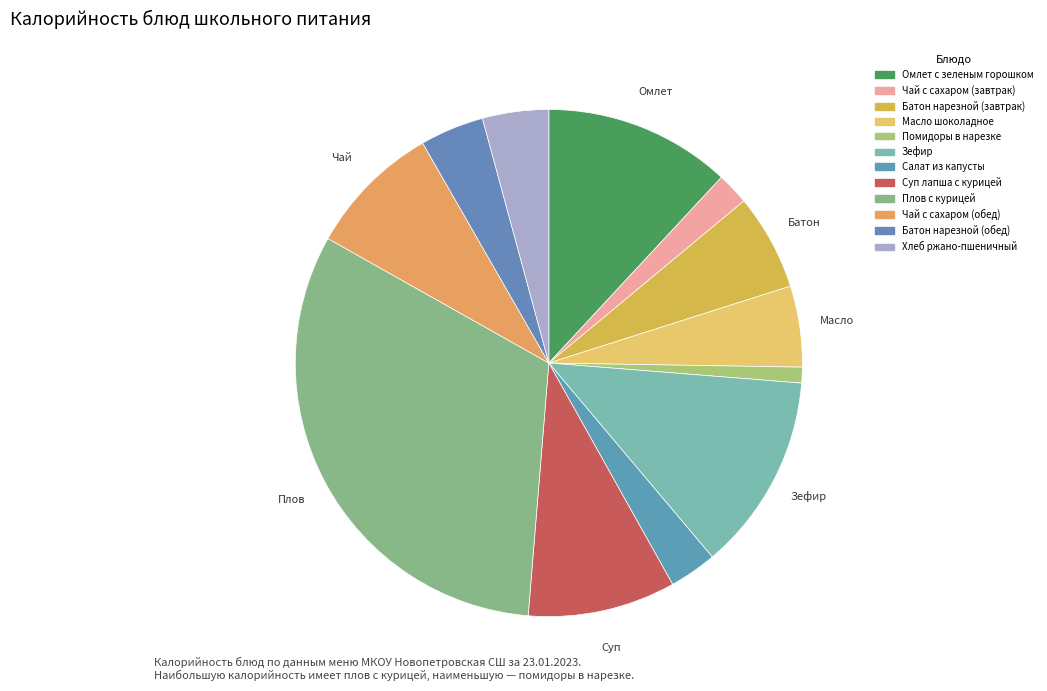

Count the number of slices in the pie.

12